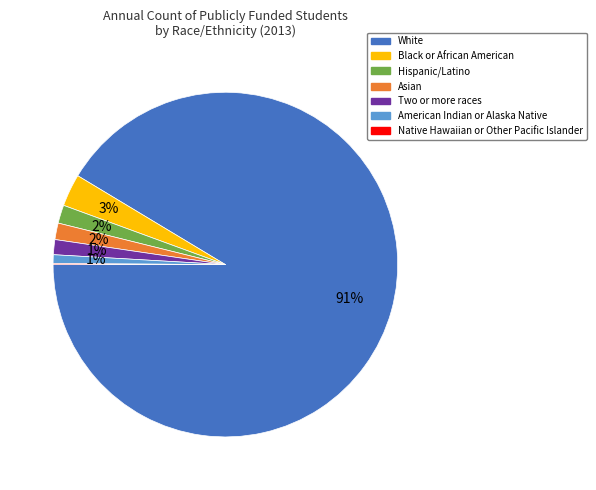

Is there a majority slice in this chart?

Yes